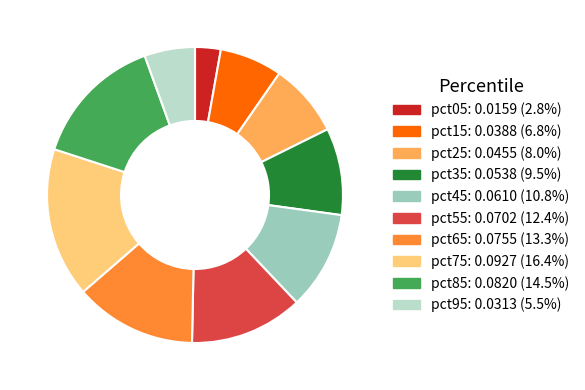

Is it true that pct85 is 14% of the pie?

True